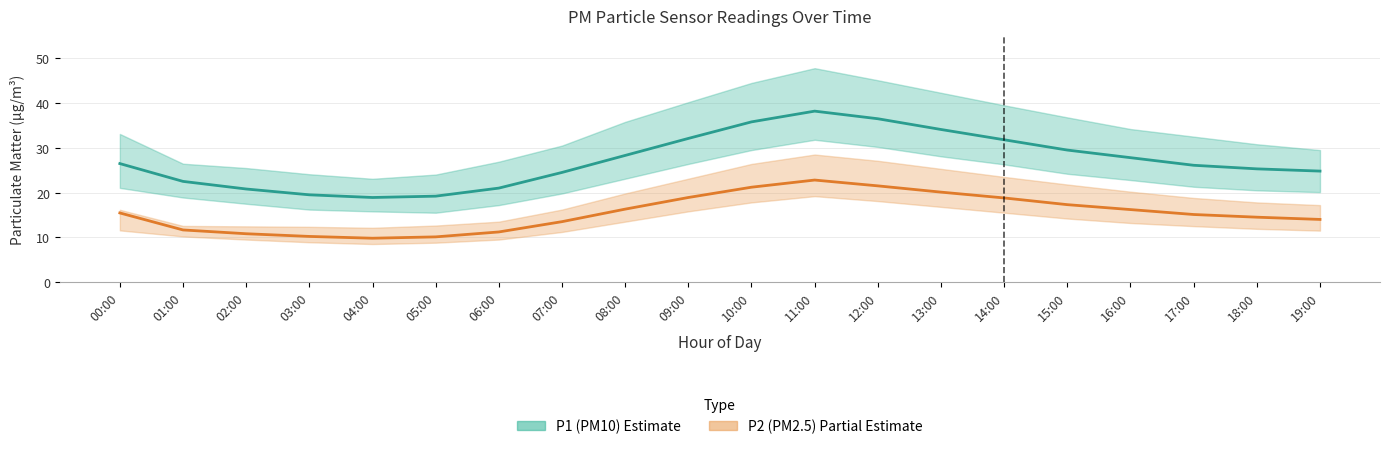

Reading right to left, list all the values displayed in this chart.

P1: 24.8	25.3	26.1	27.8	29.5	31.8	34.1	36.5	38.2	35.8	32.1	28.3	24.5	21.0	19.2	18.9	19.5	20.8	22.5	26.5
P1_upper: 29.5	30.8	32.5	34.2	36.8	39.5	42.3	45.1	47.8	44.5	40.2	35.8	30.5	26.9	24.0	23.1	24.1	25.5	26.4	33.1
P1_lower: 20.1	20.5	21.3	22.8	24.2	26.3	28.1	30.2	31.8	29.5	26.4	23.1	19.8	17.2	15.5	15.8	16.2	17.5	18.9	21.1
P2: 14.0	14.5	15.1	16.2	17.3	18.8	20.1	21.5	22.8	21.2	18.9	16.3	13.5	11.2	10.1	9.8	10.2	10.8	11.7	15.4
P2_upper: 17.2	17.8	18.8	20.2	21.8	23.5	25.3	27.1	28.5	26.4	23.1	19.8	16.2	13.5	12.6	12.1	12.3	12.4	12.6	16.1
P2_lower: 11.5	11.9	12.5	13.2	14.2	15.5	16.8	18.1	19.2	17.8	15.8	13.5	11.2	9.5	8.8	8.5	8.9	9.5	10.2	11.6